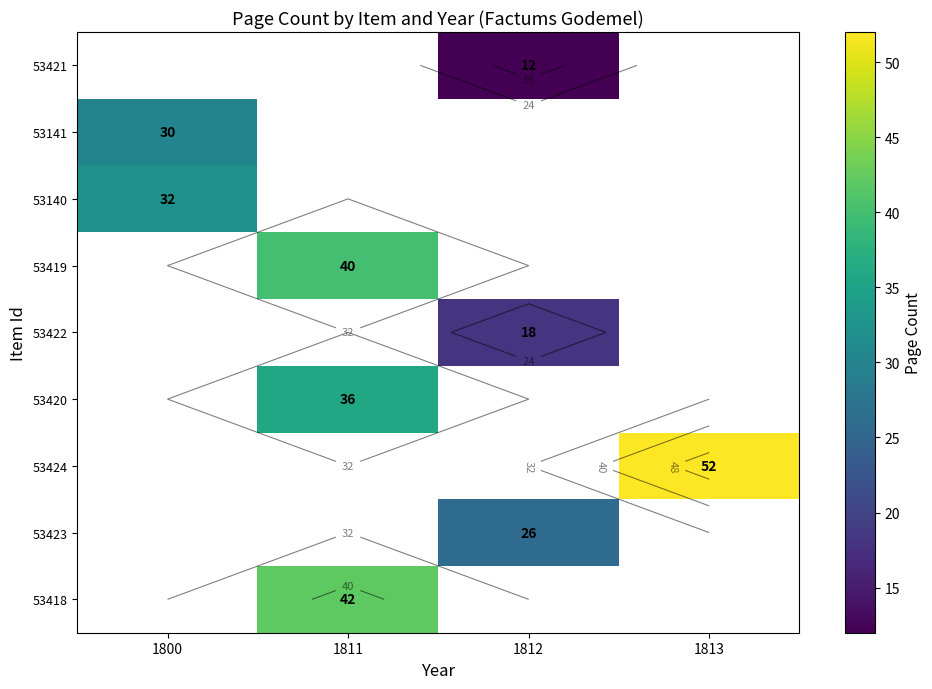

Which has a higher value, 1800 or 1811?

1811